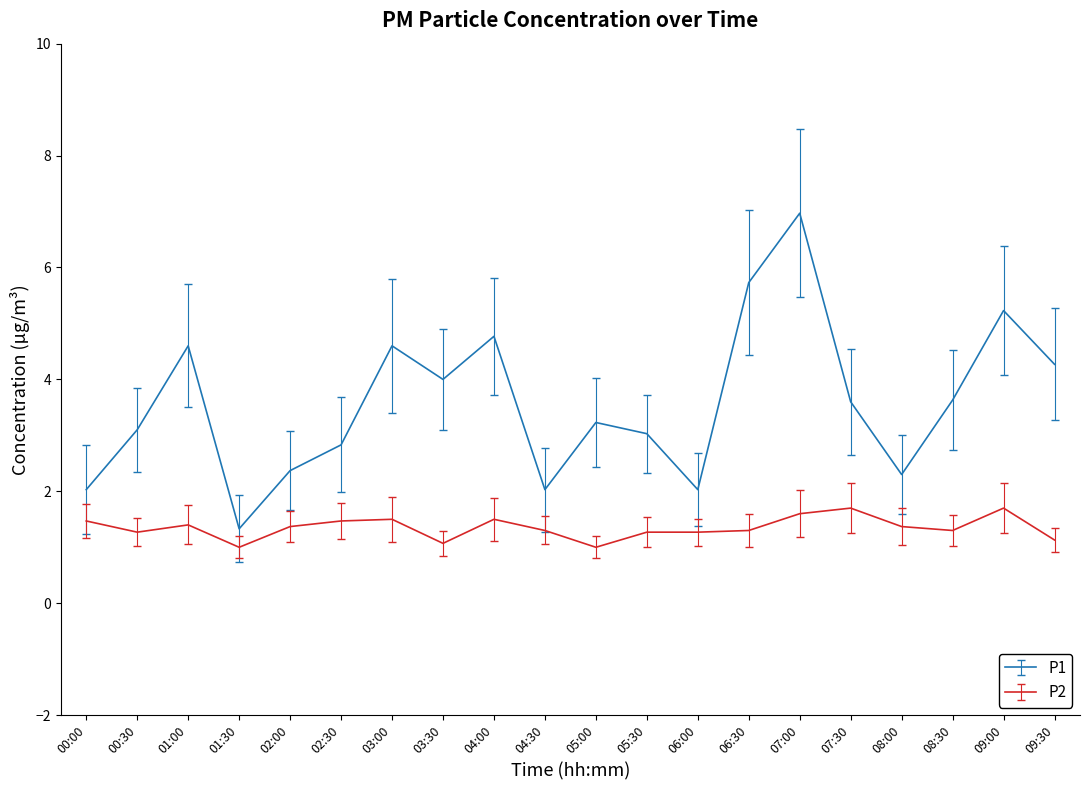

What is the difference between the maximum and minimum values in the P1 series?

5.6